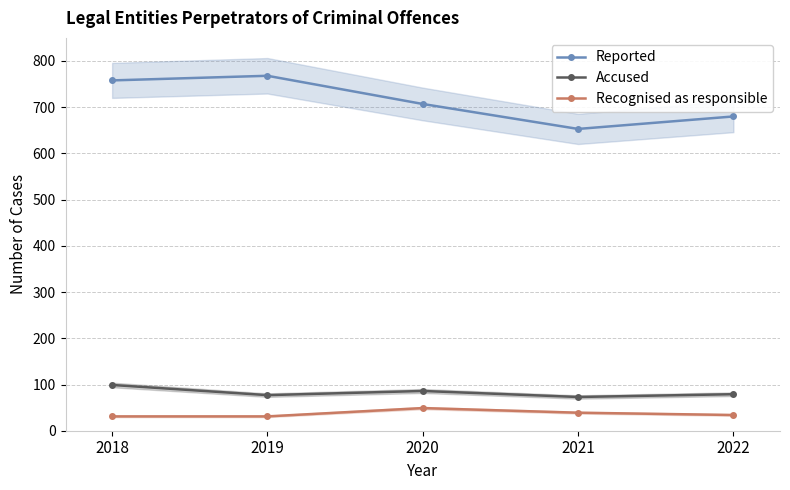

What is the value of the Recognised as responsible point at the 1st from the left?

31